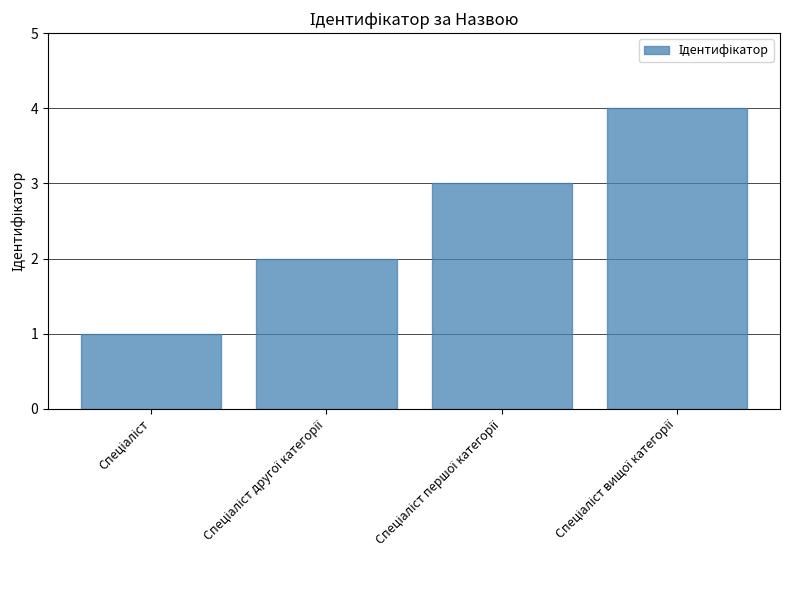

What is the sum of all values?

10